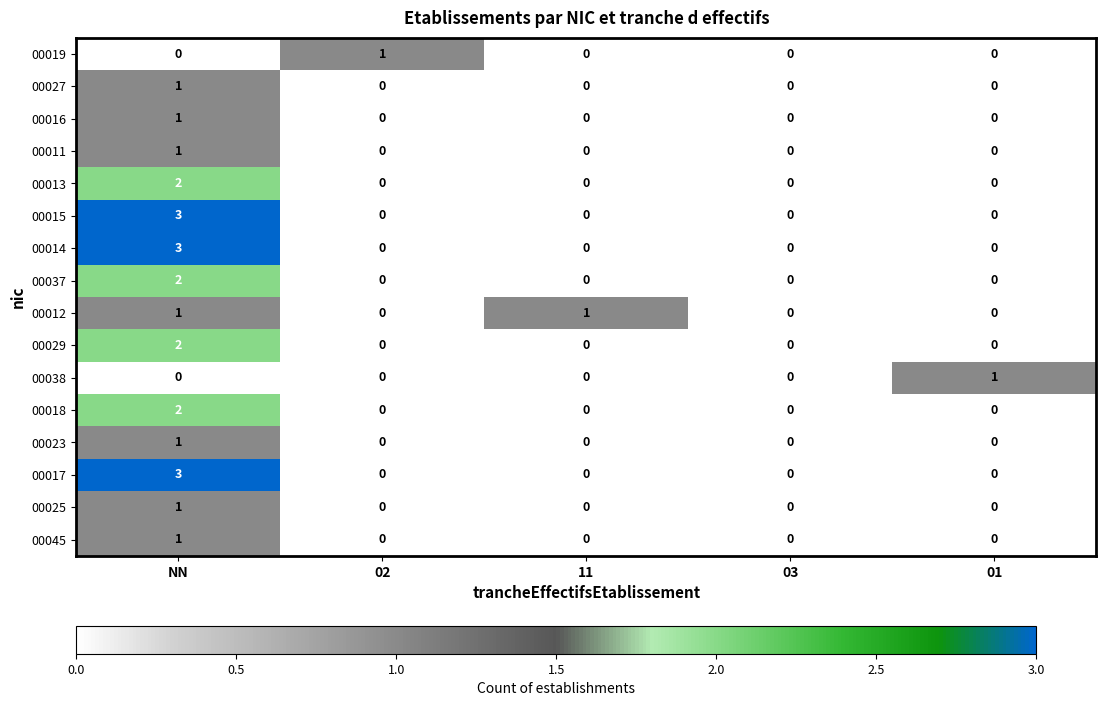

At which category is the sum across all series the highest?

NN